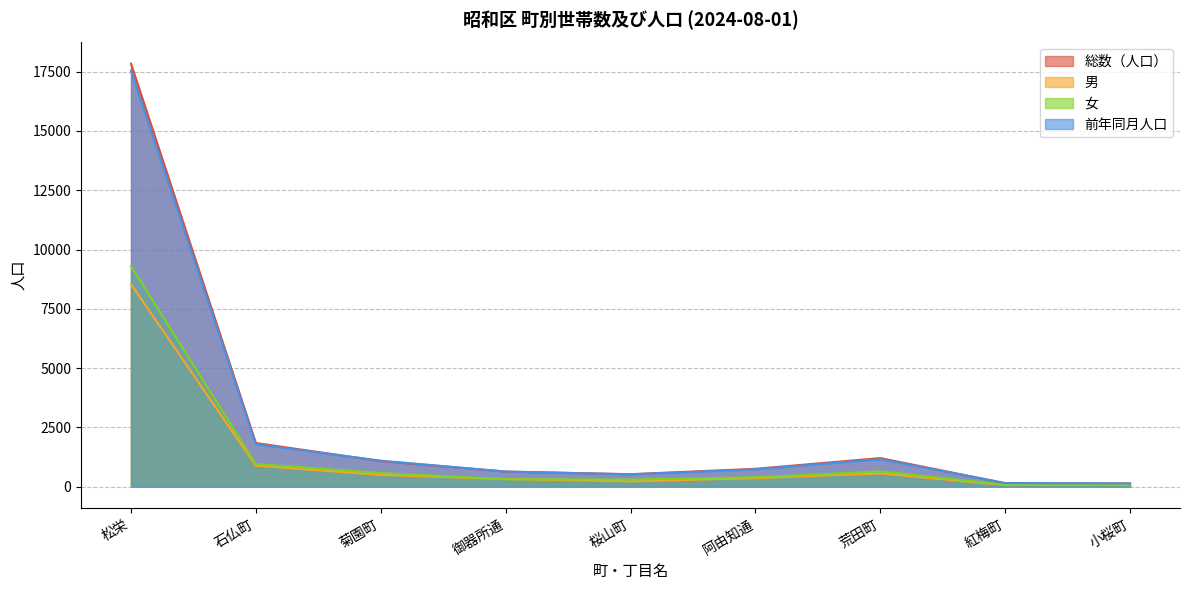

Is it true that 前年同月人口 equals 586 at 菊園町?

False